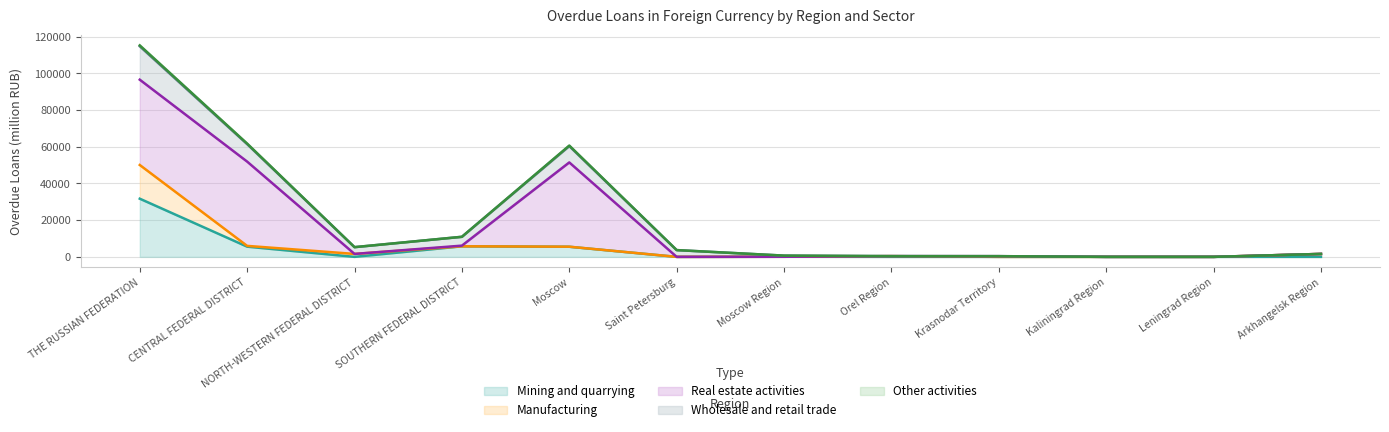

True or false: other activities and mining (energy) cross at least once.

False